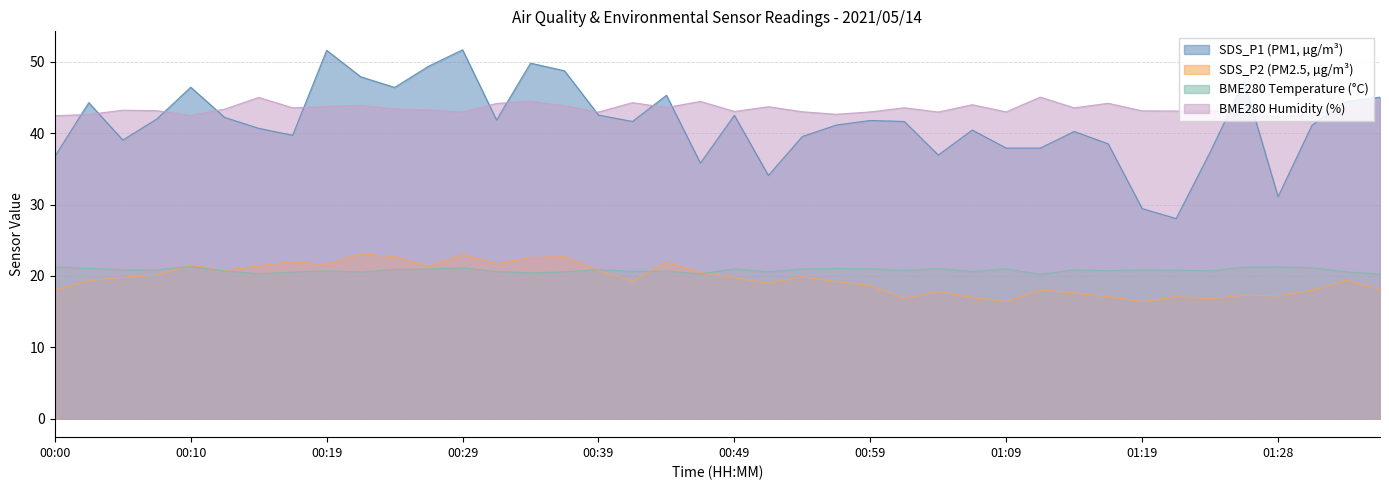

What is the label of the 26th point from the left?

01:01